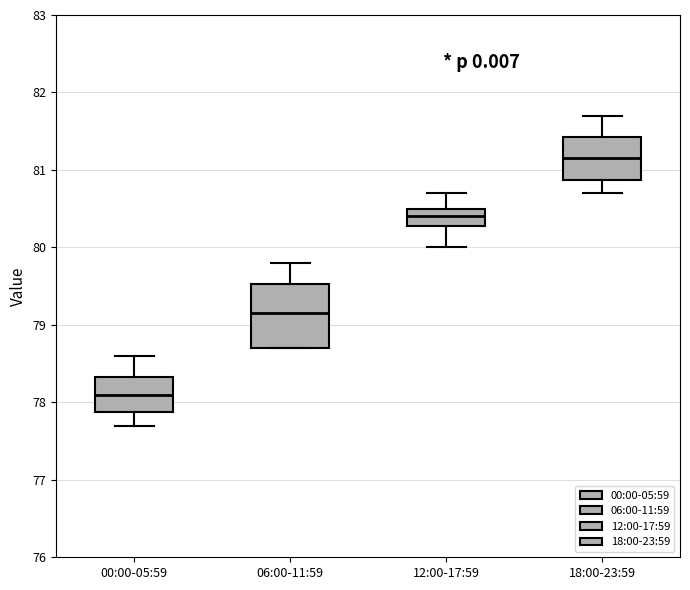

Reading left to right, read every box against the y-axis: the position of its median line, the range the box covers, and the ends of its whiskers. The values are not printed on the chart, so give them approximately, as read against the axis.

00:00-05:59: median 78.1, box 77.9 to 78.3, whiskers 77.7 to 78.6
06:00-11:59: median 79.2, box 78.7 to 79.5, whiskers 78.7 to 79.8
12:00-17:59: median 80.4, box 80.3 to 80.5, whiskers 80.0 to 80.7
18:00-23:59: median 81.2, box 80.9 to 81.4, whiskers 80.7 to 81.7